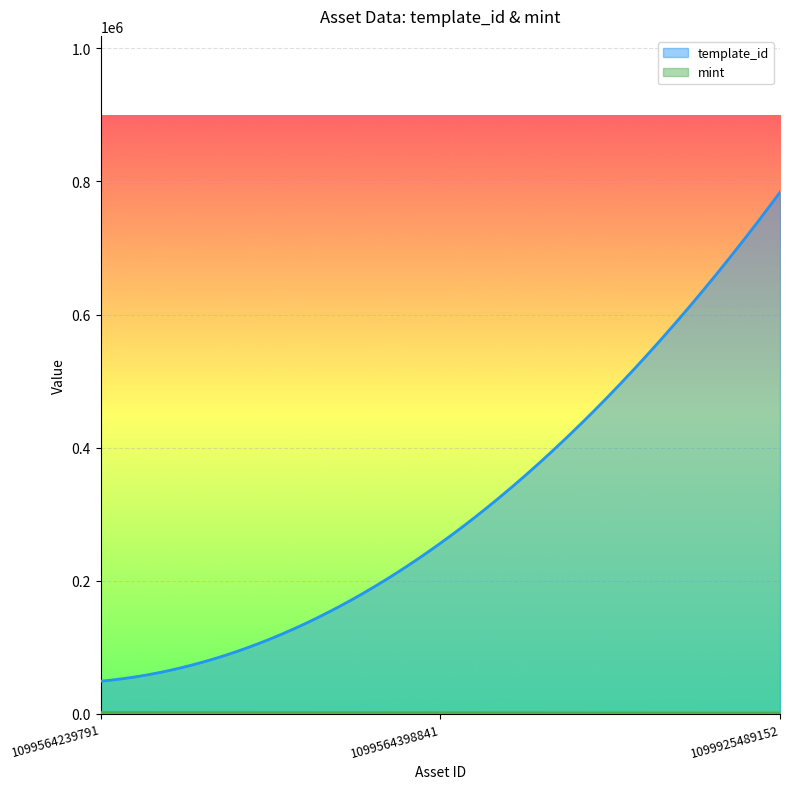

How many data points in template_id are less than 256179?

1